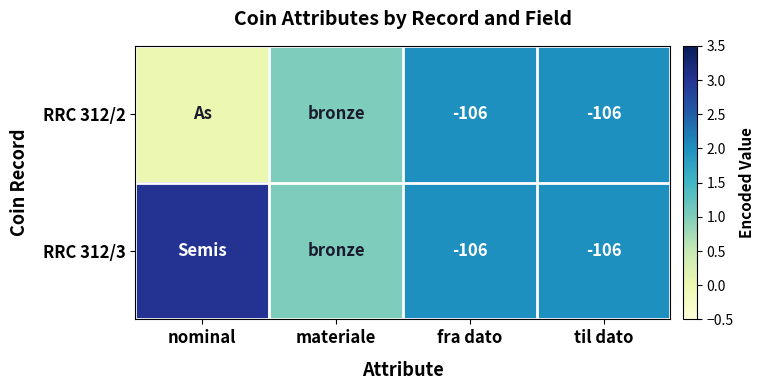

Is it true that RRC 312/2 equals -106 at til dato?

True